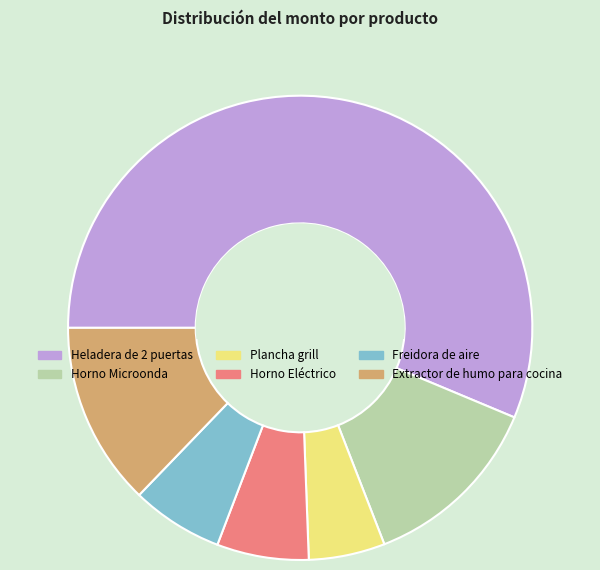

How many slices are in this pie chart?

6